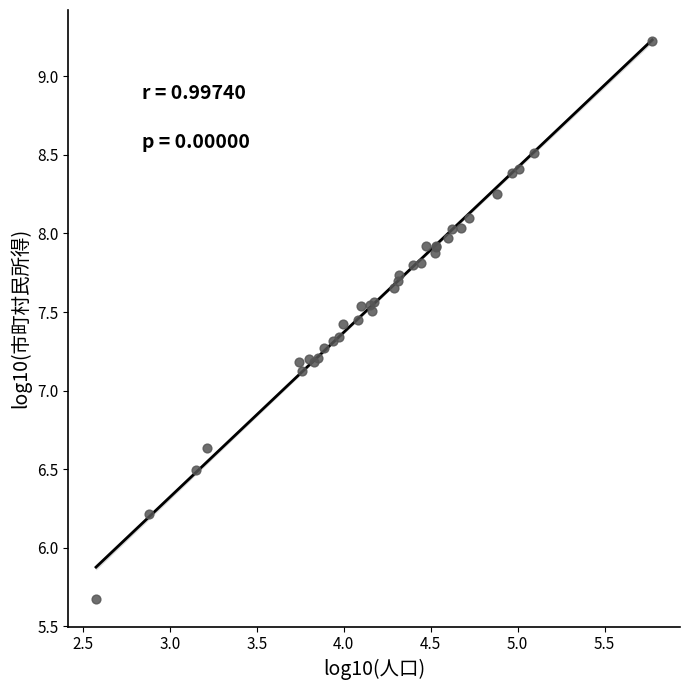

What Y value in the scatter plot is closest to 7?

7.1